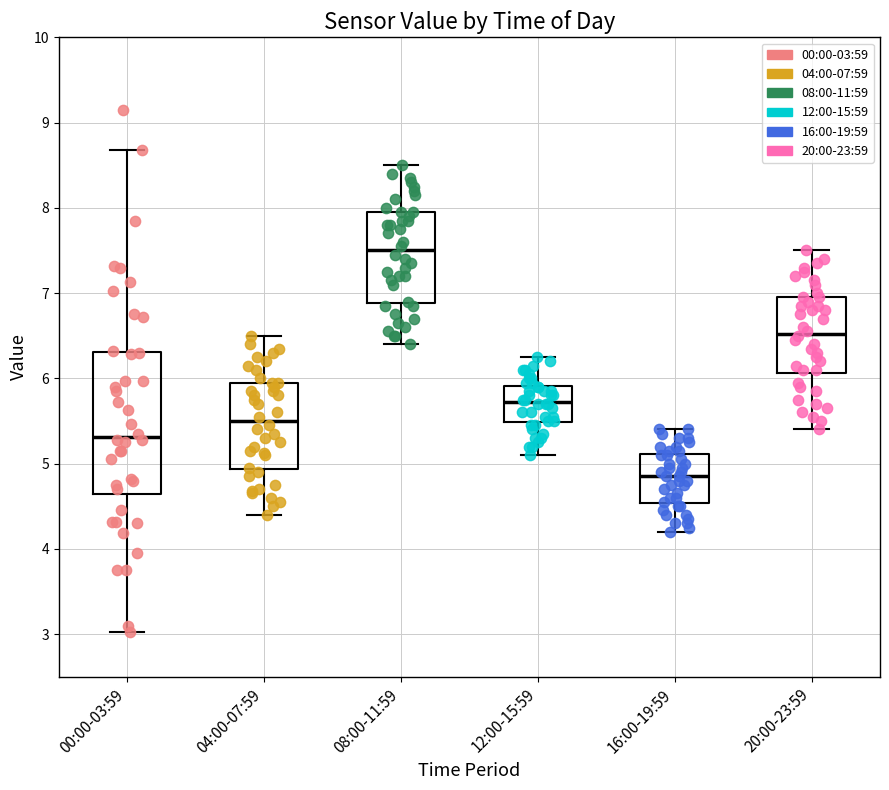

Reading left to right, transcribe this box plot: for each box, give where its median line is, the range the box spans, and where its two whiskers end, as read against the y-axis. The values are not printed on the chart, so give them approximately, as read against the axis.

00:00-03:59: median 5.3, box 4.6 to 6.3, whiskers 3.0 to 8.7
04:00-07:59: median 5.5, box 4.9 to 6.0, whiskers 4.4 to 6.5
08:00-11:59: median 7.5, box 6.9 to 8.0, whiskers 6.4 to 8.5
12:00-15:59: median 5.7, box 5.5 to 5.9, whiskers 5.1 to 6.3
16:00-19:59: median 4.9, box 4.5 to 5.1, whiskers 4.2 to 5.4
20:00-23:59: median 6.5, box 6.1 to 7.0, whiskers 5.4 to 7.5